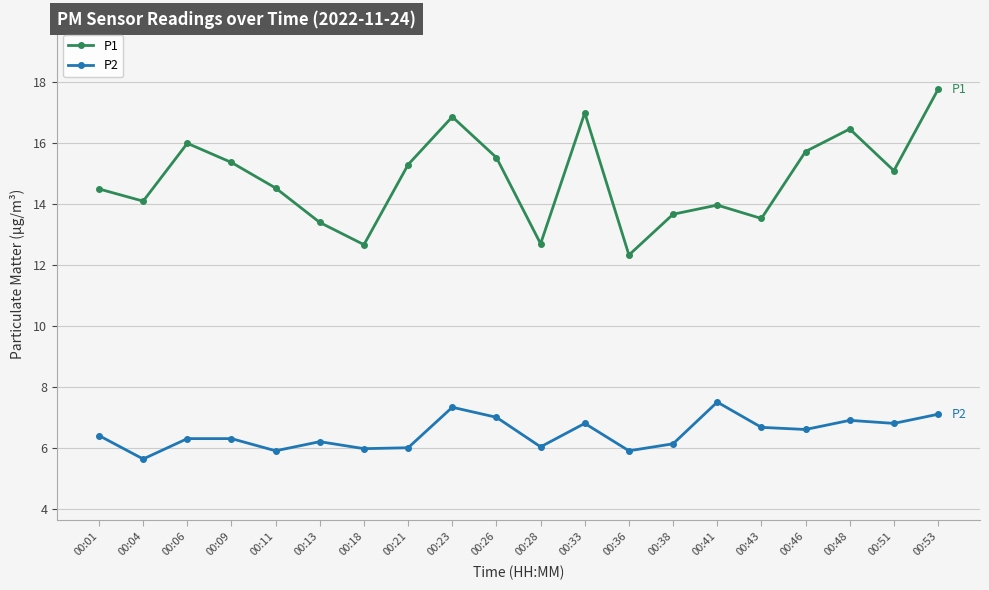

Reading right to left, transcribe all the data shown in this chart.

P1: 00:53=17.8	00:51=15.1	00:48=16.5	00:46=15.7	00:43=13.5	00:41=14.0	00:38=13.7	00:36=12.3	00:33=17.0	00:28=12.7	00:26=15.5	00:23=16.9	00:21=15.3	00:18=12.7	00:13=13.4	00:11=14.5	00:09=15.4	00:06=16.0	00:04=14.1	00:01=14.5
P2: 00:53=7.1	00:51=6.8	00:48=6.9	00:46=6.6	00:43=6.7	00:41=7.5	00:38=6.1	00:36=5.9	00:33=6.8	00:28=6.0	00:26=7.0	00:23=7.3	00:21=6.0	00:18=6.0	00:13=6.2	00:11=5.9	00:09=6.3	00:06=6.3	00:04=5.6	00:01=6.4